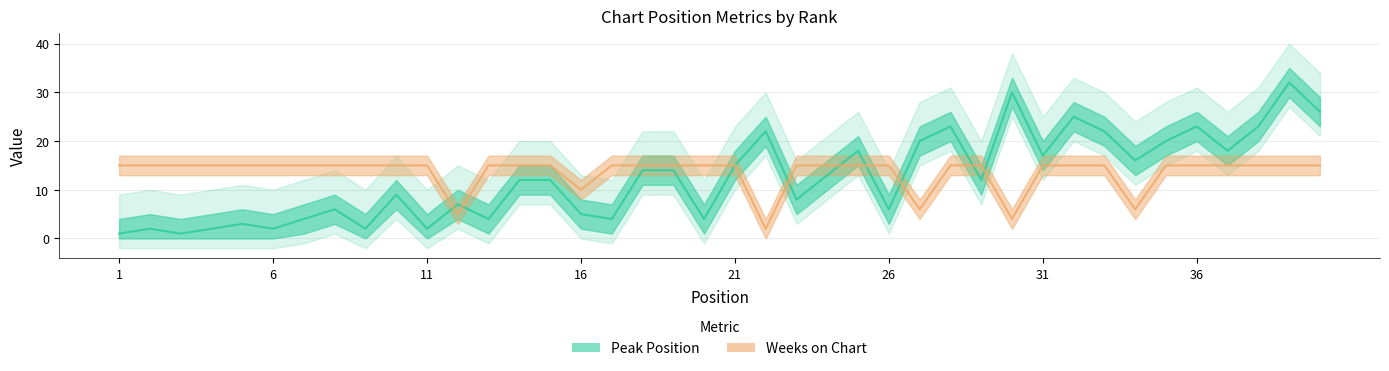

True or false: Peak Position has a value of 9 at 10.

True